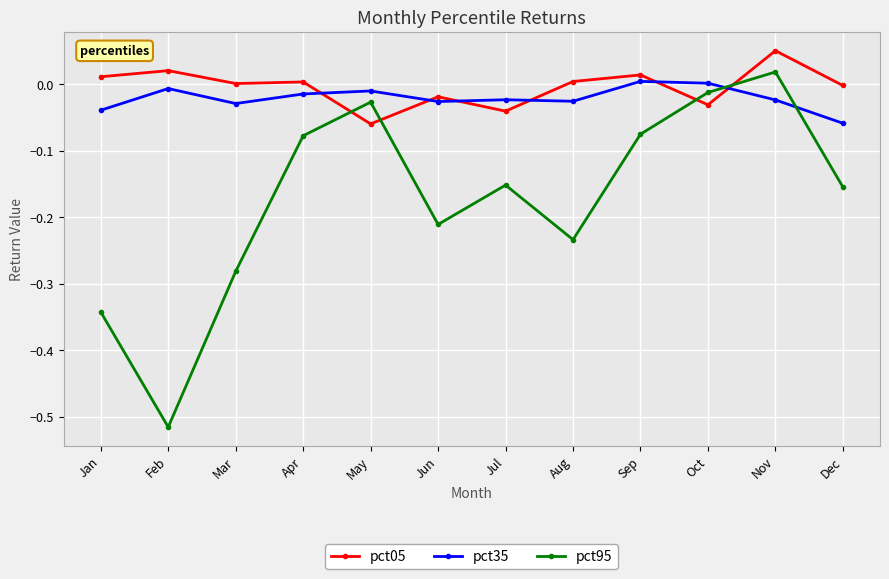

At which category does pct95 reach its first local peak?

May